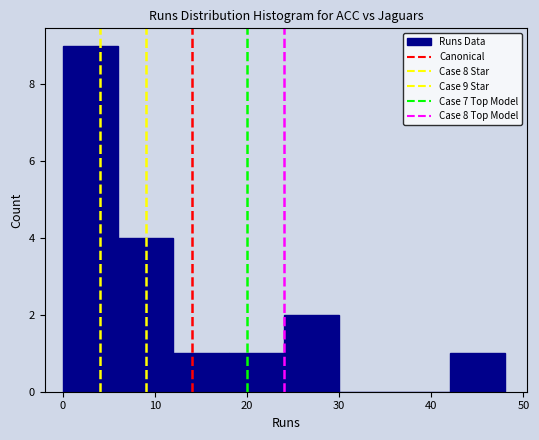

Over which range of the x-axis is the bar tallest?

0 to 6